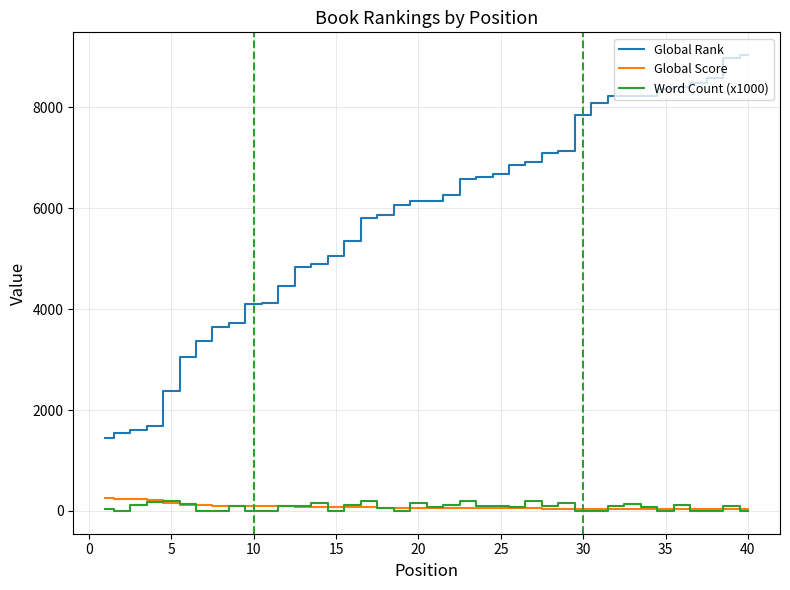

Is this an area chart (filled region under the line)?

No